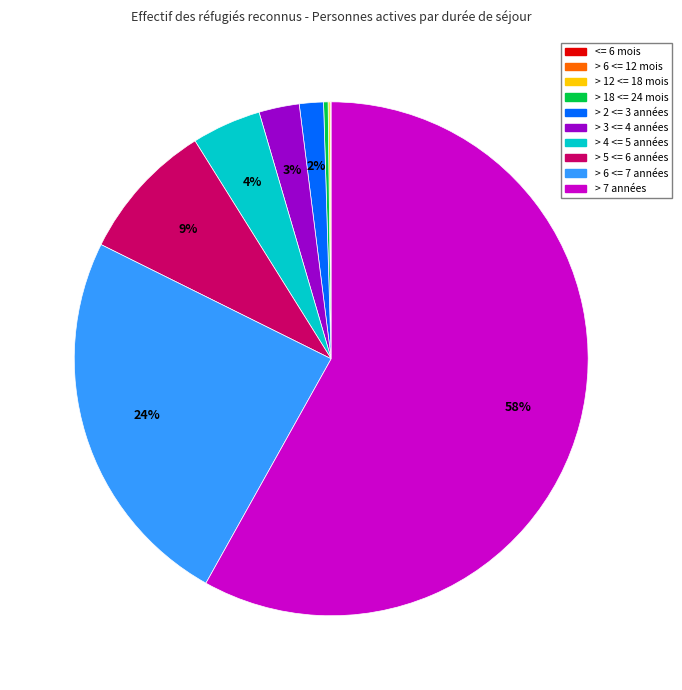

Is it true that > 18 <= 24 mois is 0% of the pie?

True